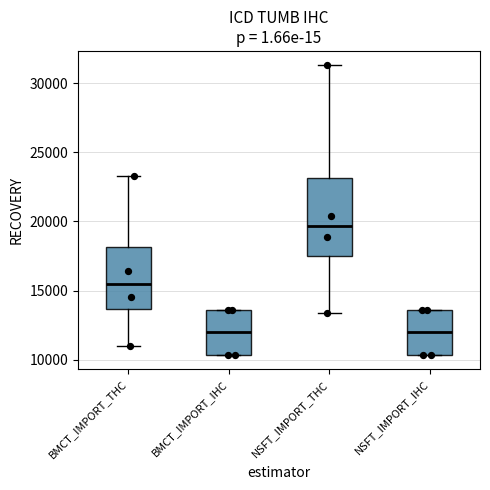

Reading left to right, read every box against the y-axis: the position of its median line, the range the box covers, and the ends of its whiskers. The values are not printed on the chart, so give them approximately, as read against the axis.

BMCT_IMPORT_THC: median 15500, box 13500 to 18000, whiskers 11000 to 23500
BMCT_IMPORT_IHC: median 12000, box 10500 to 13500, whiskers 10500 to 13500
NSFT_IMPORT_THC: median 19500, box 17500 to 23000, whiskers 13500 to 31500
NSFT_IMPORT_IHC: median 12000, box 10500 to 13500, whiskers 10500 to 13500